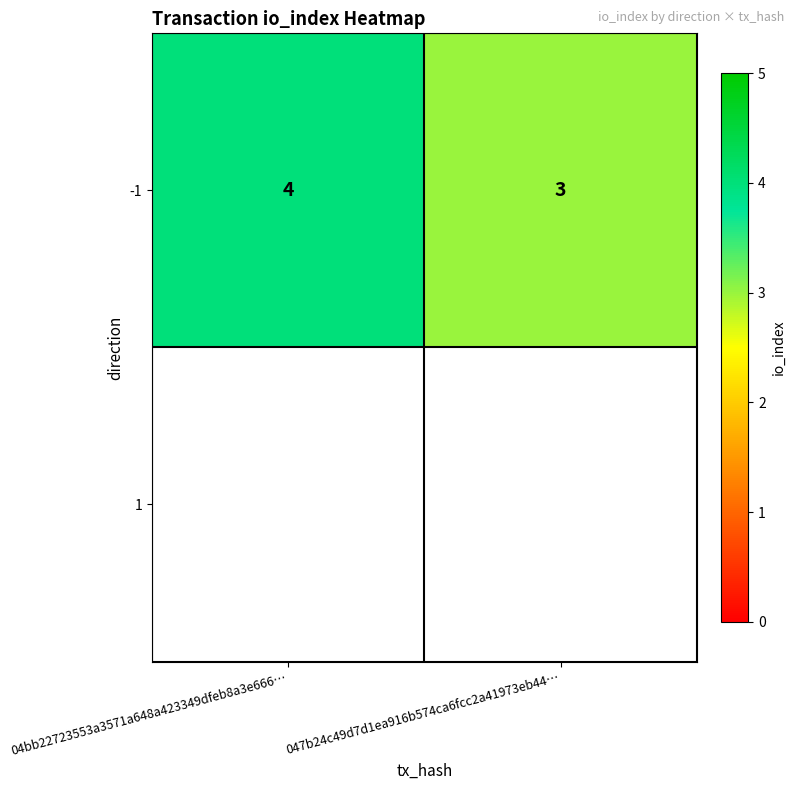

What is the difference between the values at 047b24c49d7d1ea916b574ca6fcc2a41973eb44… and 04bb22723553a3571a648a423349dfeb8a3e666…?

1